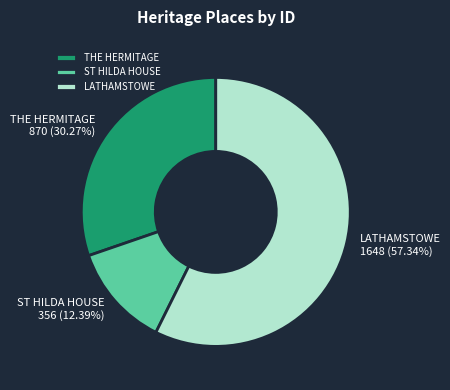

Rank the categories by value from highest to lowest.

LATHAMSTOWE, THE HERMITAGE, ST HILDA HOUSE